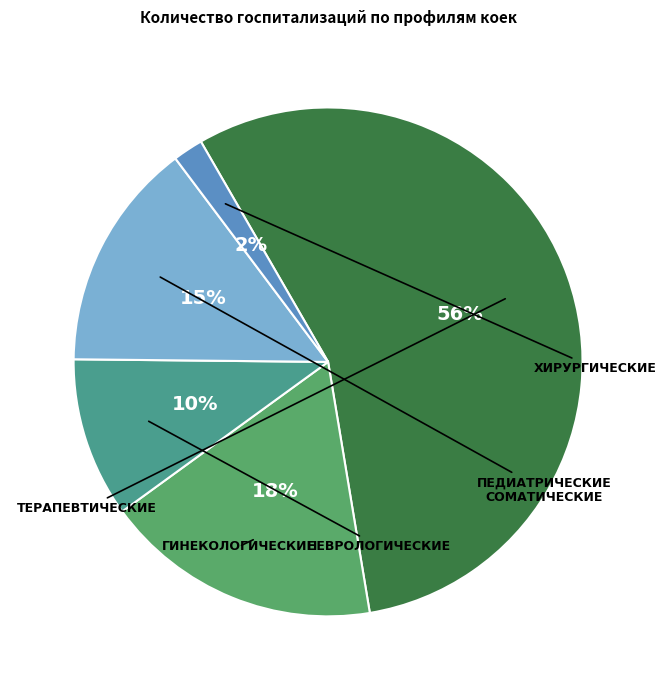

Is there a majority slice in this chart?

Yes